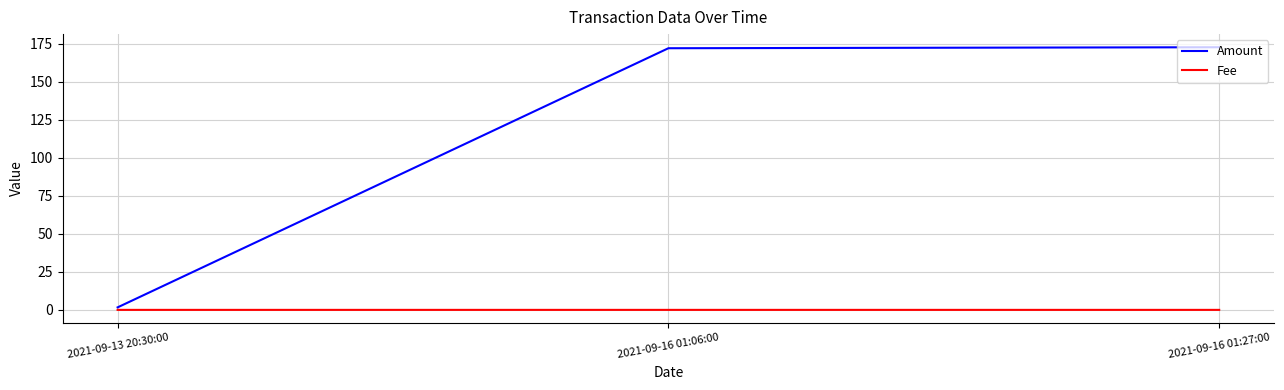

What position from the right is 2021-09-16 01:06:00?

2